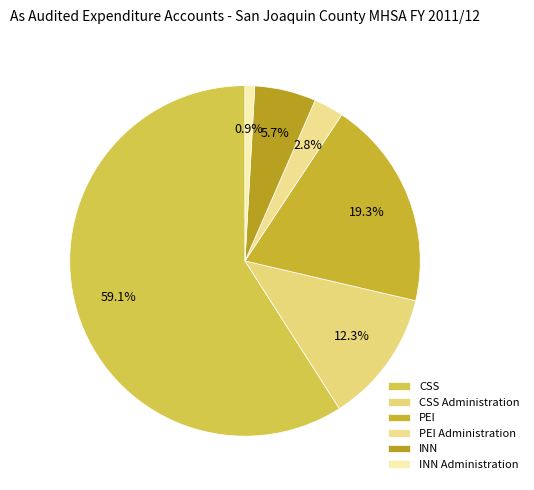

How many segments does this pie chart have?

6